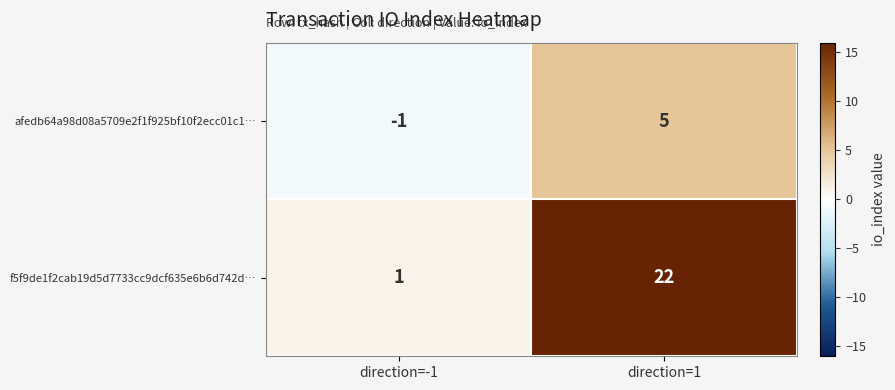

Which series changed the most between direction=-1 and direction=1?

f5f9de1f2cab19d5d7733cc9dcf635e6b6d742d…